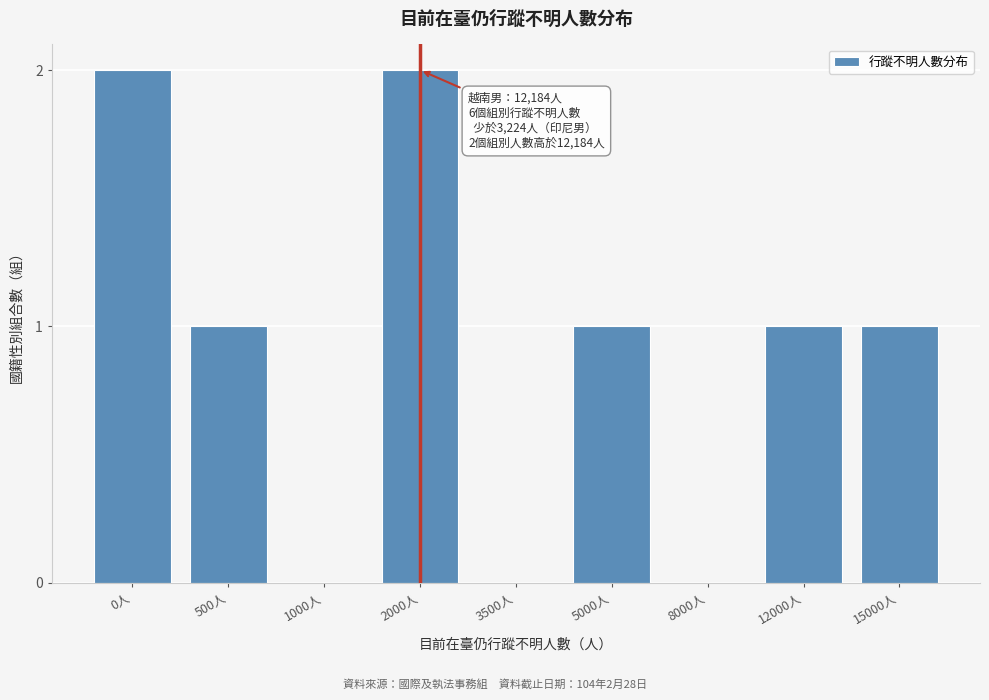

Reading right to left, transcribe all the data shown in this chart.

15000人=1	12000人=1	8000人=0	5000人=1	3500人=0	2000人=2	1000人=0	500人=1	0人=2